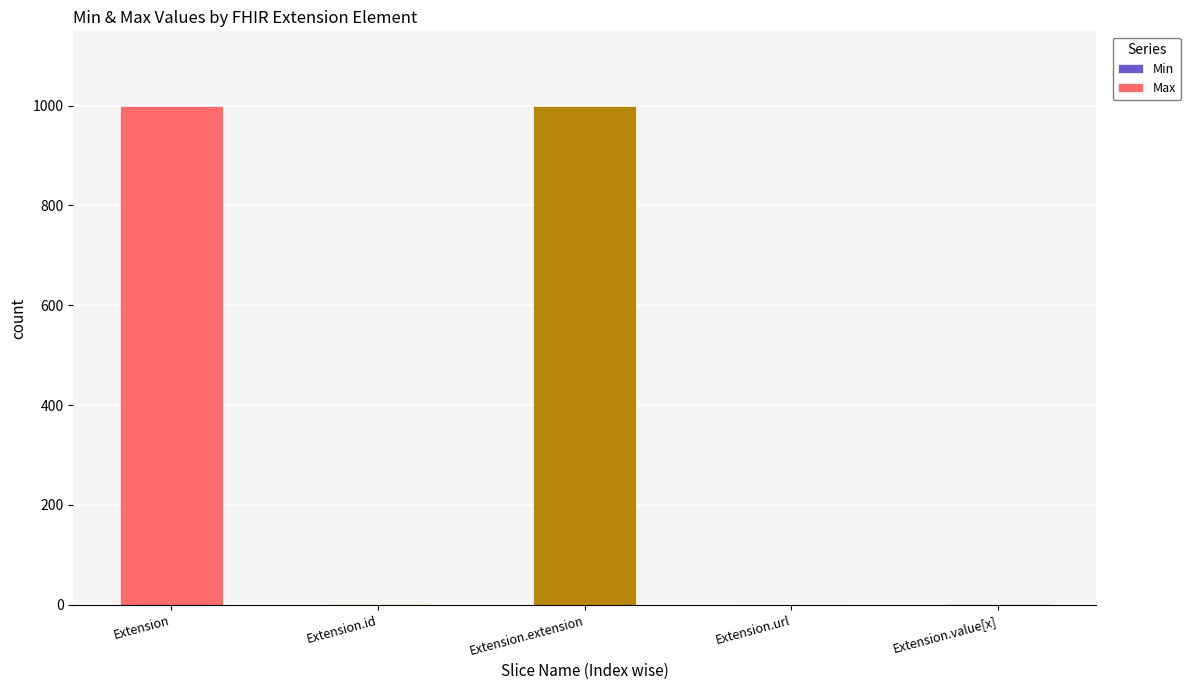

What is the total value across all series at Extension.extension?

999